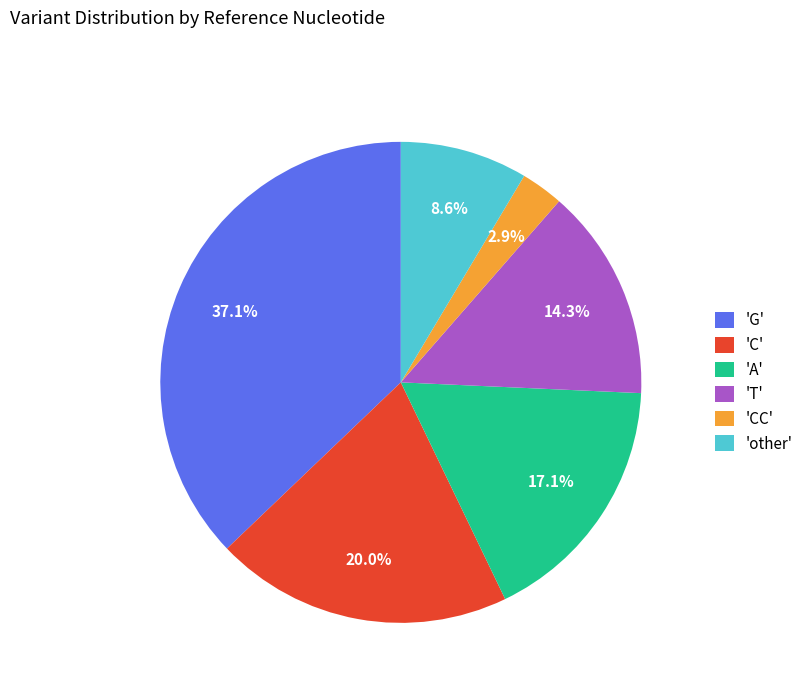

Which has a higher value, 'G' or 'CC'?

'G'